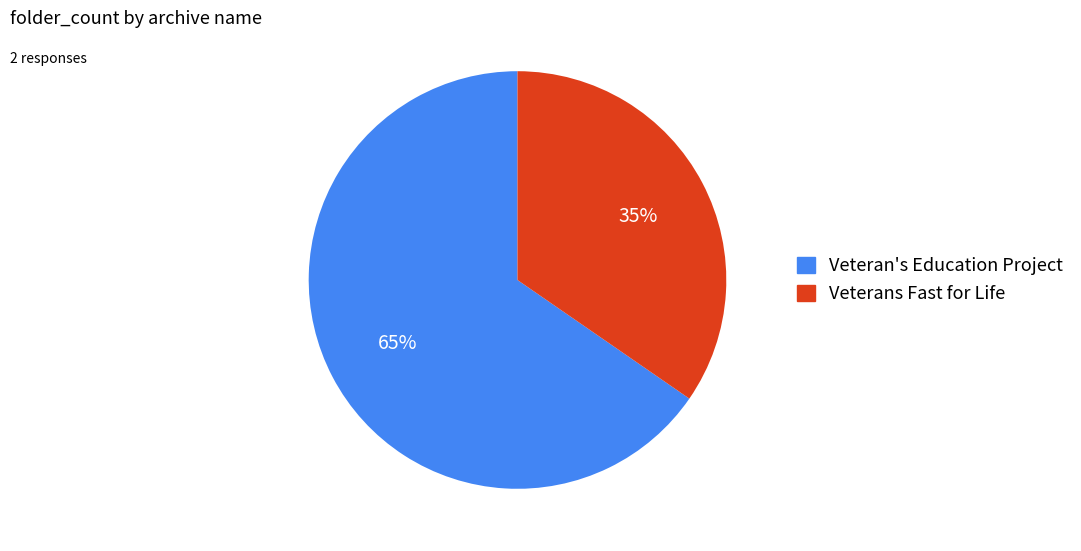

To the nearest percent, what percentage of the pie is Veteran's Education Project?

65%